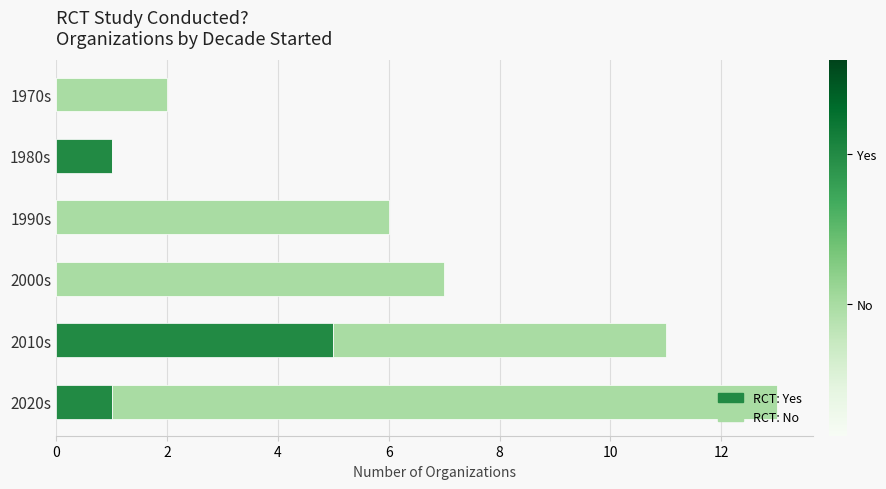

Read the RCT: Yes value at 2010s.

5